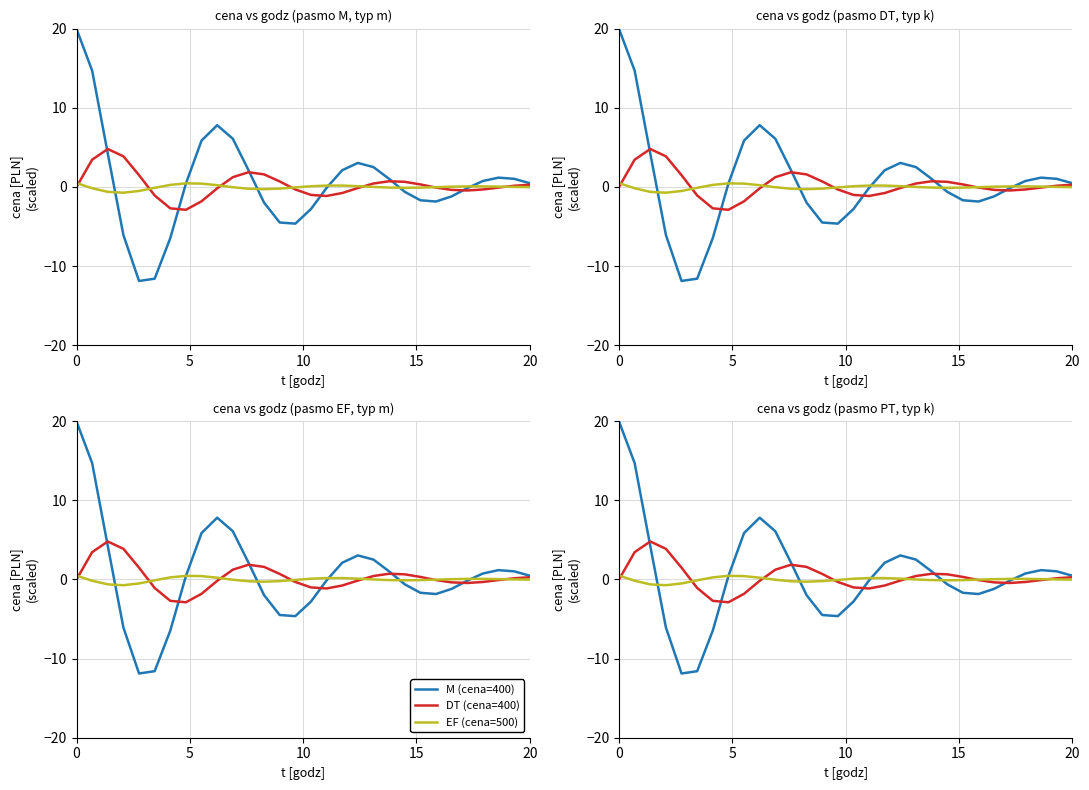

Count the number of categories in the chart.

30